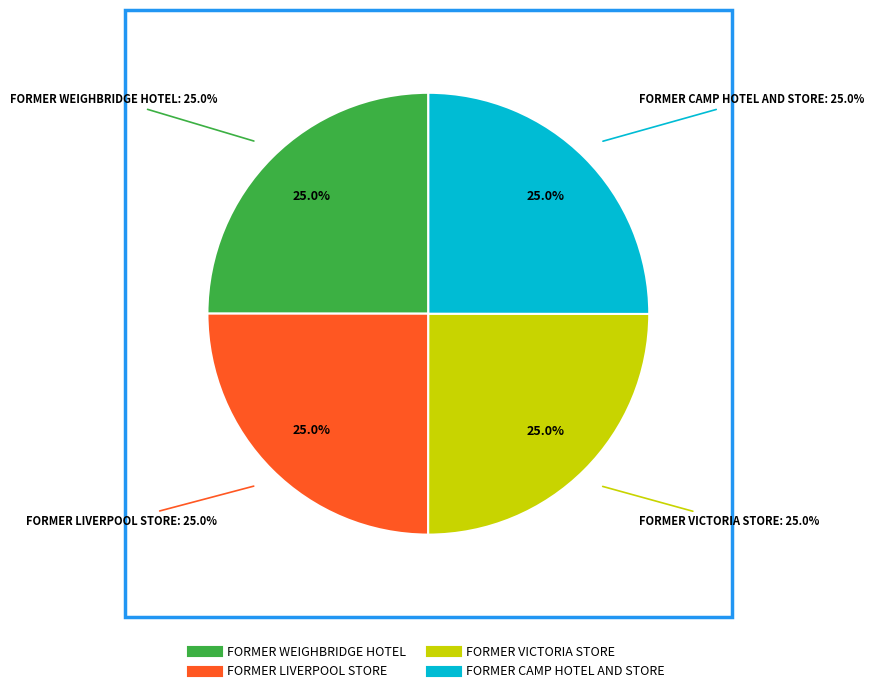

Combined, what portion of the pie is FORMER LIVERPOOL STORE and FORMER VICTORIA STORE?

50.0%